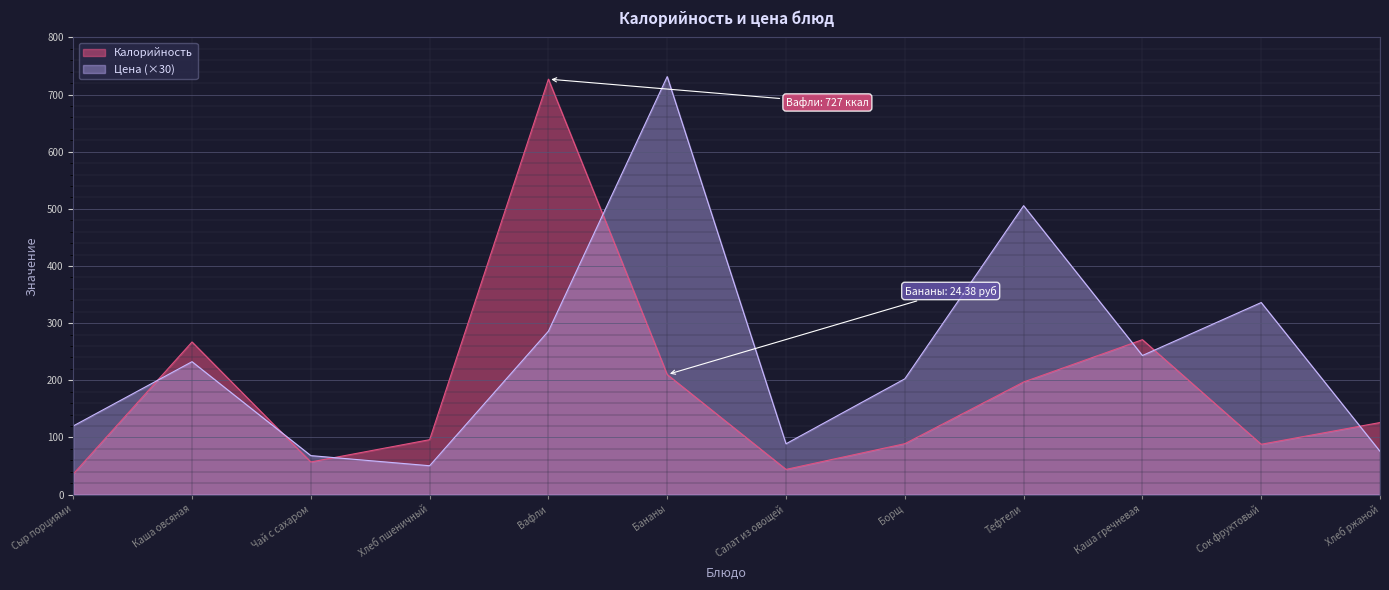

How many values in the Цена series are below 232?

6